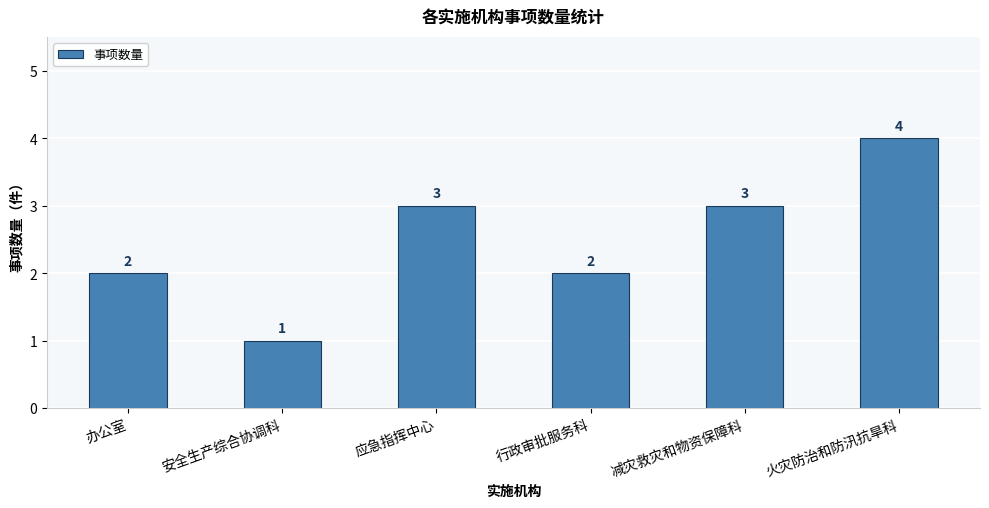

How many values are between 2 and 3?

4